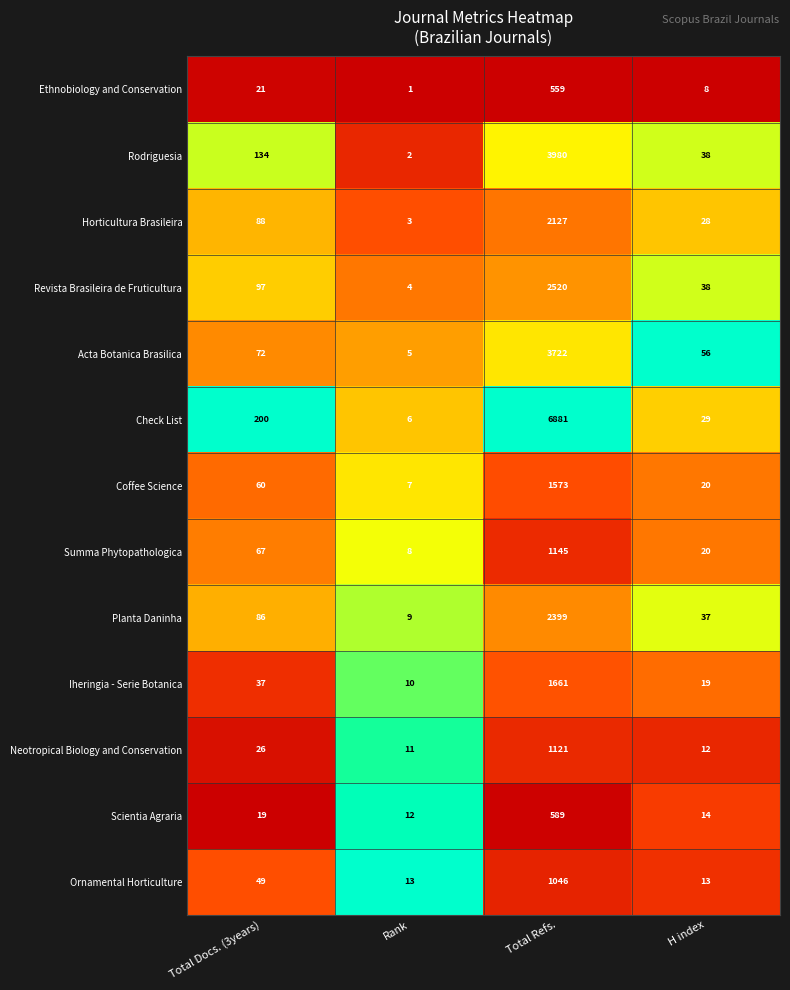

Rank the series at Total Docs. (3years) from highest to lowest value.

Check List, Rodriguesia, Revista Brasileira de Fruticultura, Horticultura Brasileira, Planta Daninha, Acta Botanica Brasilica, Summa Phytopathologica, Coffee Science, Ornamental Horticulture, Iheringia - Serie Botanica, Neotropical Biology and Conservation, Ethnobiology and Conservation, Scientia Agraria